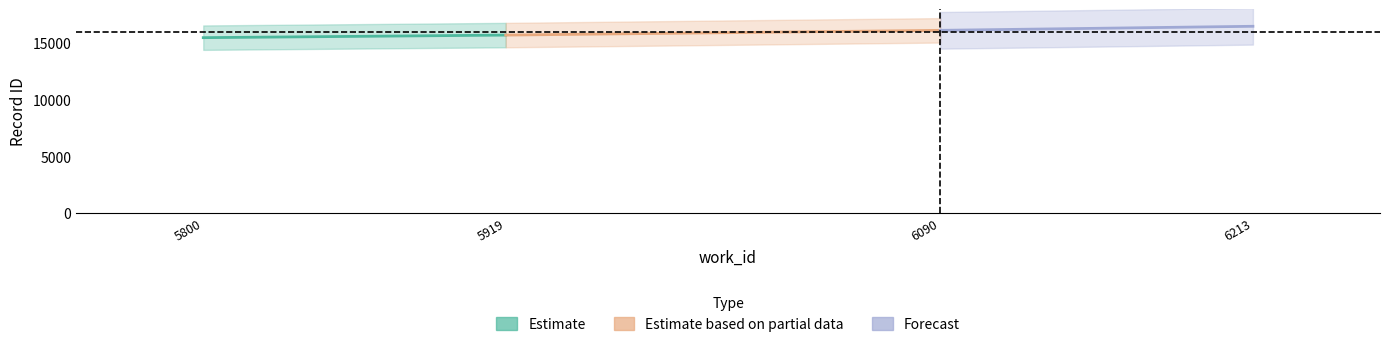

What is the difference between the Forecast values at 5919 and 5800?

358